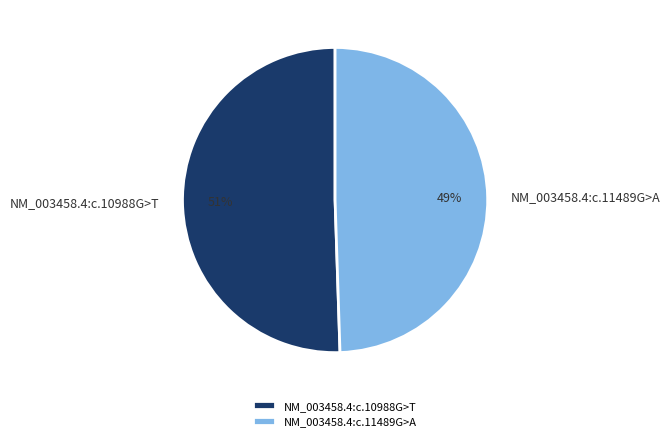

What percentage is the NM_003458.4:c.11489G>A slice, to the nearest percent?

49%